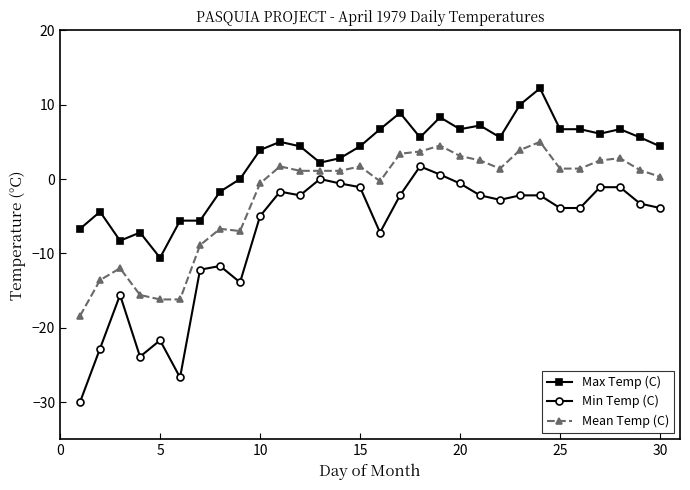

Which series has the widest spread of values?

Min Temp (C)